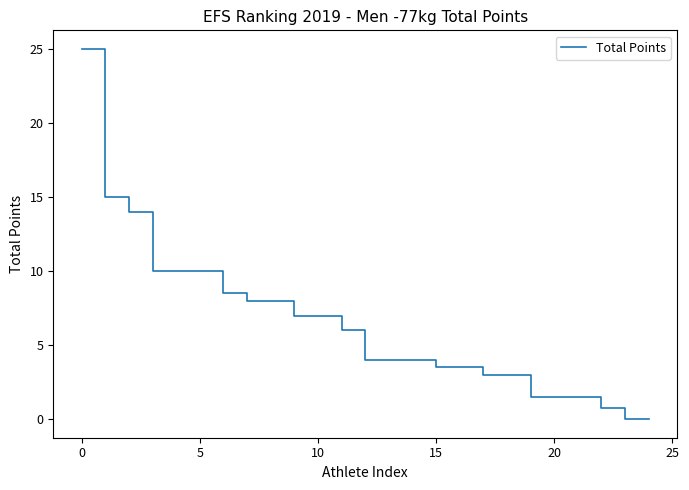

What is the maximum value shown in the chart?

25.0